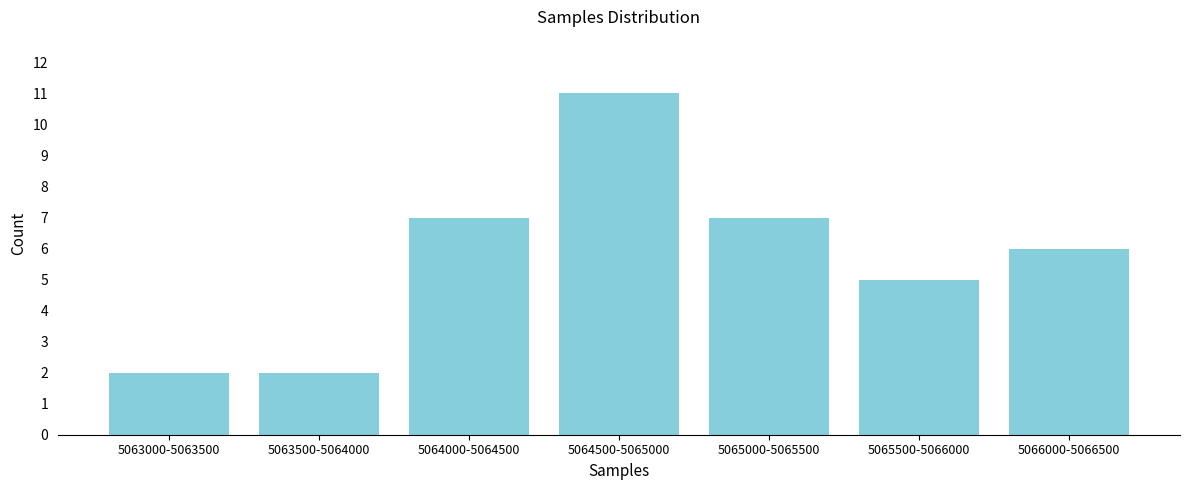

Reading left to right, transcribe all the data shown in this chart.

2	2	7	11	7	5	6